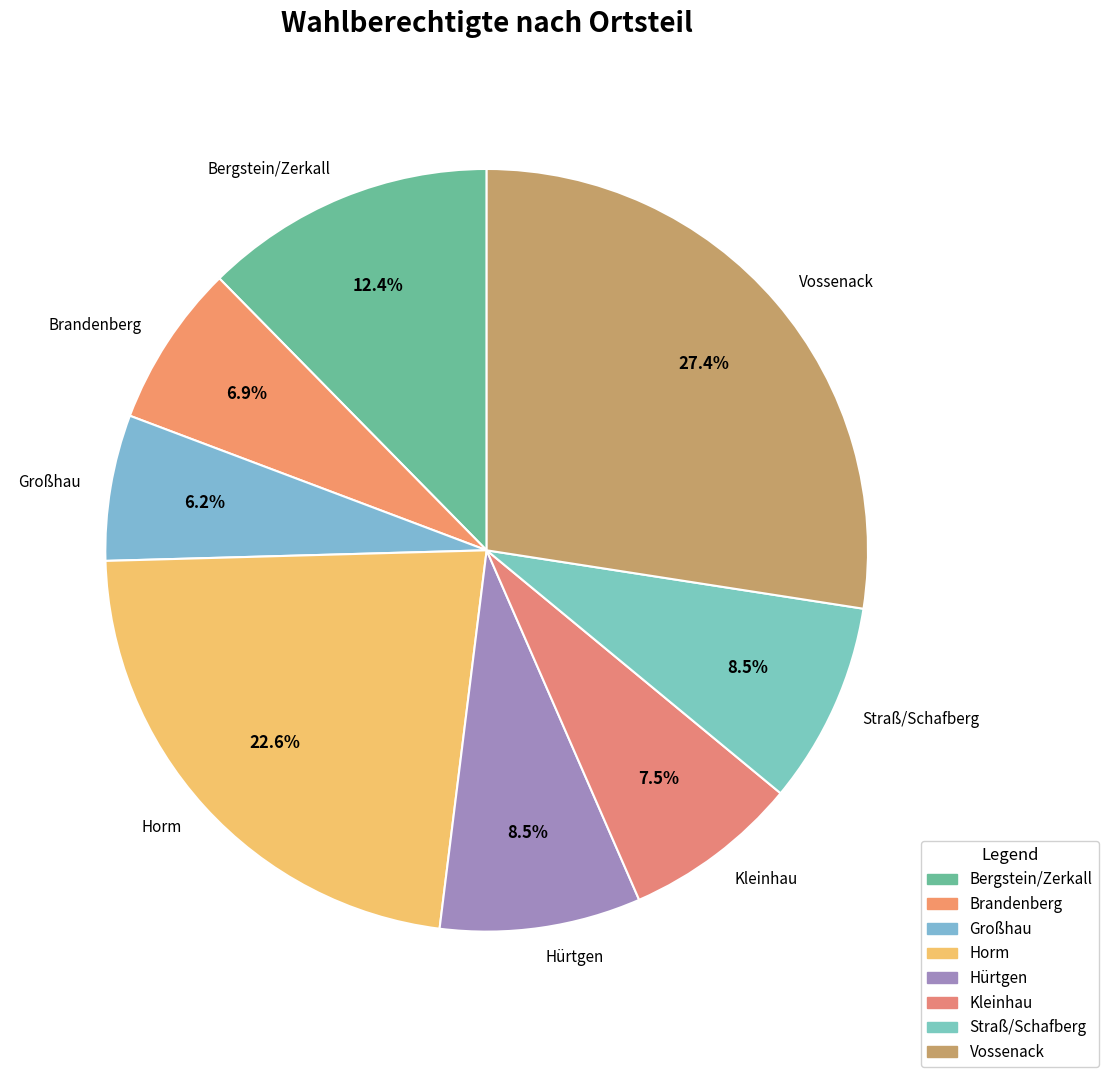

To the nearest percent, what is the difference between the Großhau and Straß/Schafberg slice percentages?

2%